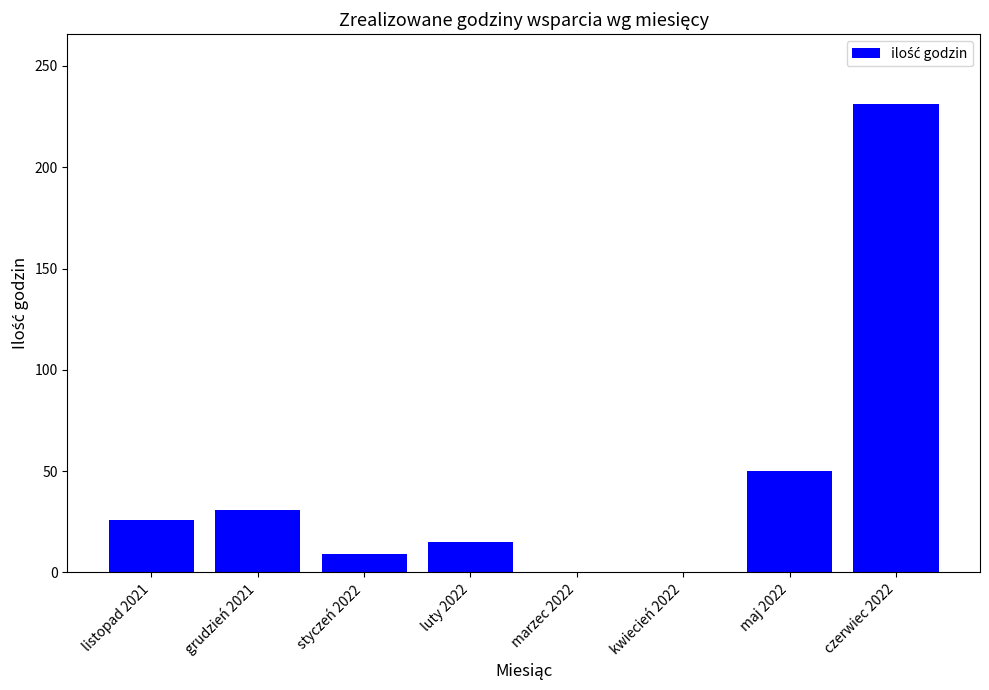

The value at grudzień 2021 is 31. True or false?

True